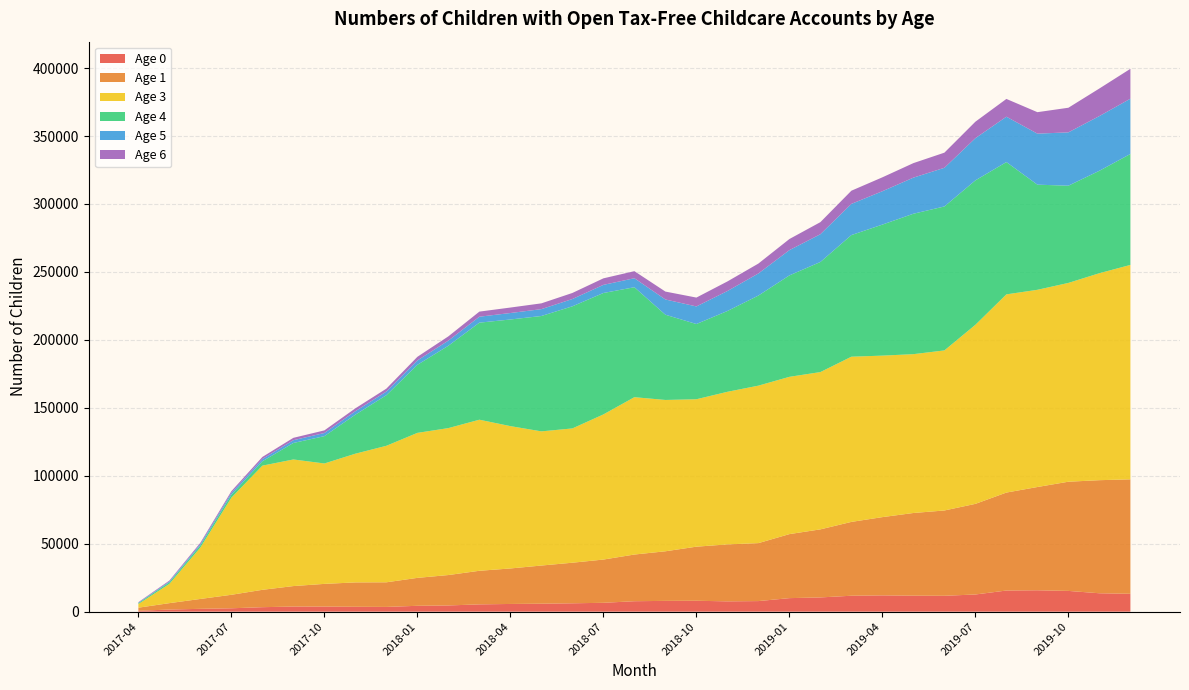

Reading right to left, extract all data points from this chart.

Age 0: 13150	13535	15270	15735	15550	12640	11685	11765	11980	11720	10475	9955	7780	7585	8020	7930	7685	6515	6155	5860	5665	5365	4570	4310	3490	3595	3740	3760	3295	2480	2085	1555	650
Age 1: 84230	83215	80350	75990	72085	66685	62770	60840	57590	54335	50085	47110	42655	41915	39800	36500	34355	31830	29865	28085	26125	24720	22380	20555	18120	17935	16700	15075	12780	9940	7275	4715	2285
Age 3: 157770	152310	146290	145115	145845	131765	117780	116875	118835	121555	115740	115735	115875	112280	108480	111350	115780	106785	98815	98725	104740	111160	108125	106695	100445	94715	88595	93155	91370	71450	37855	14145	2695
Age 4: 81650	75375	71540	77365	97350	106270	105940	103330	96425	89500	81015	74630	66295	59460	55365	62720	80910	89360	89855	84895	78465	71420	60610	50055	37235	28725	20115	12135	3230	2165	1560	1185	670
Age 5: 40675	40265	39250	37545	33390	31050	28440	26565	24550	22955	20430	18595	16260	14690	12935	11225	6630	5980	5370	5050	4760	4375	3785	3250	2675	2535	2315	2040	1670	1390	1005	645	310
Age 6: 21985	20280	18110	15800	13075	12130	11140	10685	10230	9700	8885	8175	7280	7055	6520	5815	5195	4800	4455	4255	4025	3755	3125	2665	2155	2125	1925	1750	1500	1240	940	640	370